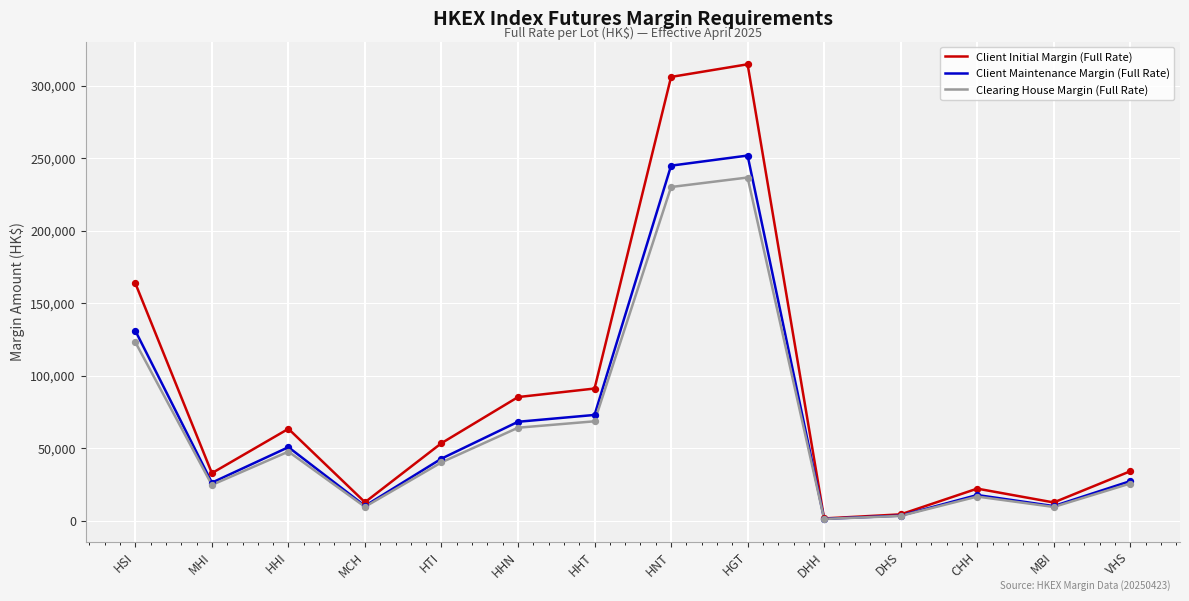

Which series has the largest range (max minus min)?

Client Initial Margin (Full Rate)